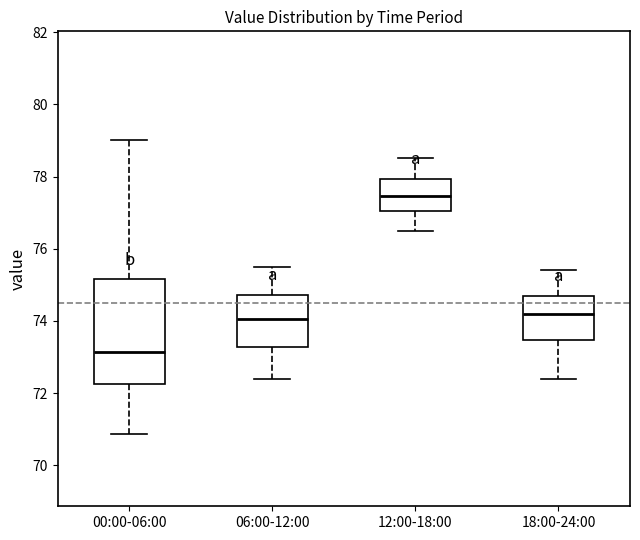

Which box has the highest median line?

12:00-18:00